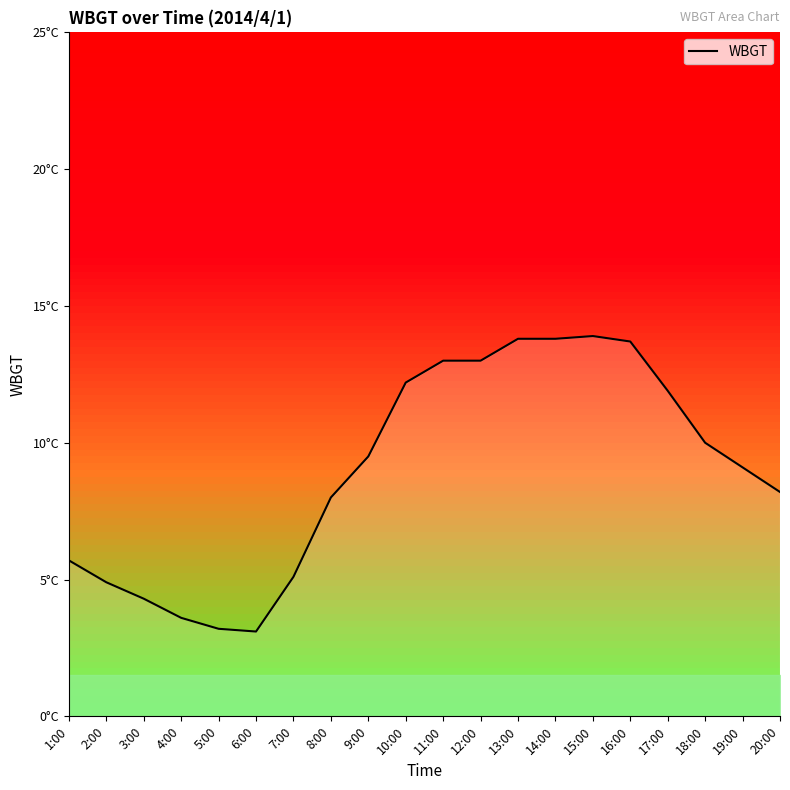

Reading left to right, what are all the values shown in this chart?

5.7	4.9	4.3	3.6	3.2	3.1	5.1	8.0	9.5	12.2	13.0	13.0	13.8	13.8	13.9	13.7	11.9	10.0	9.1	8.2